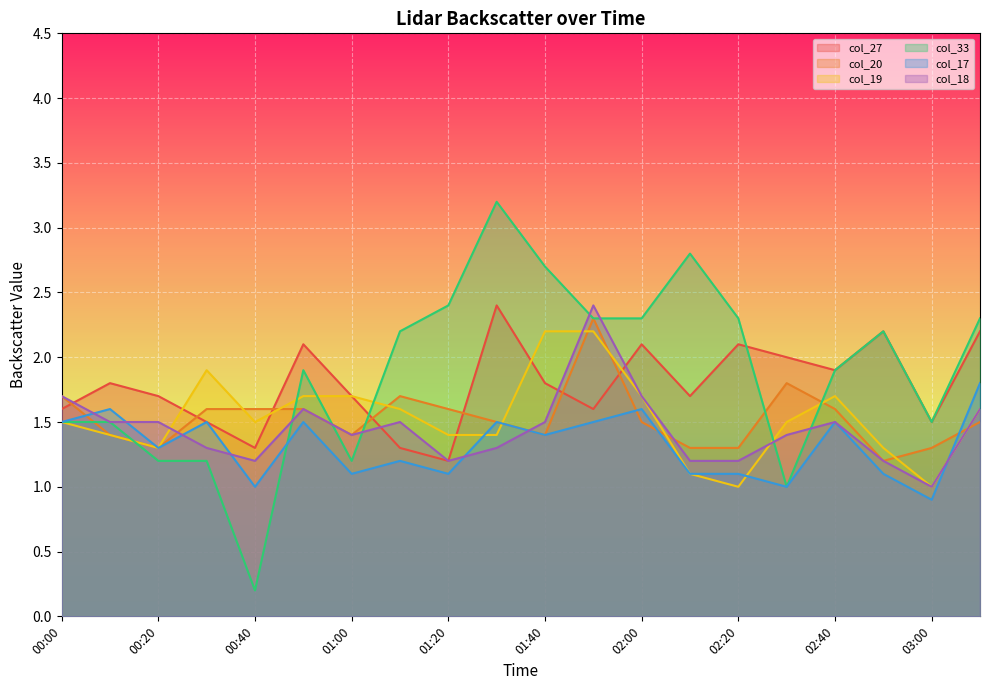

Which series changed the most between 01:10 and 01:20?

col_18